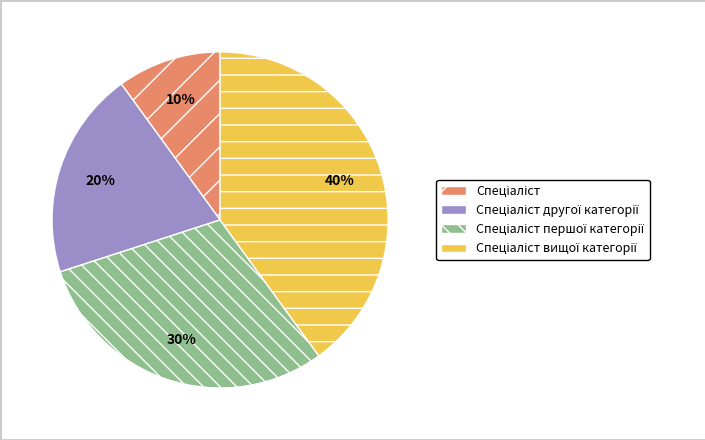

Does any single category account for the majority?

No